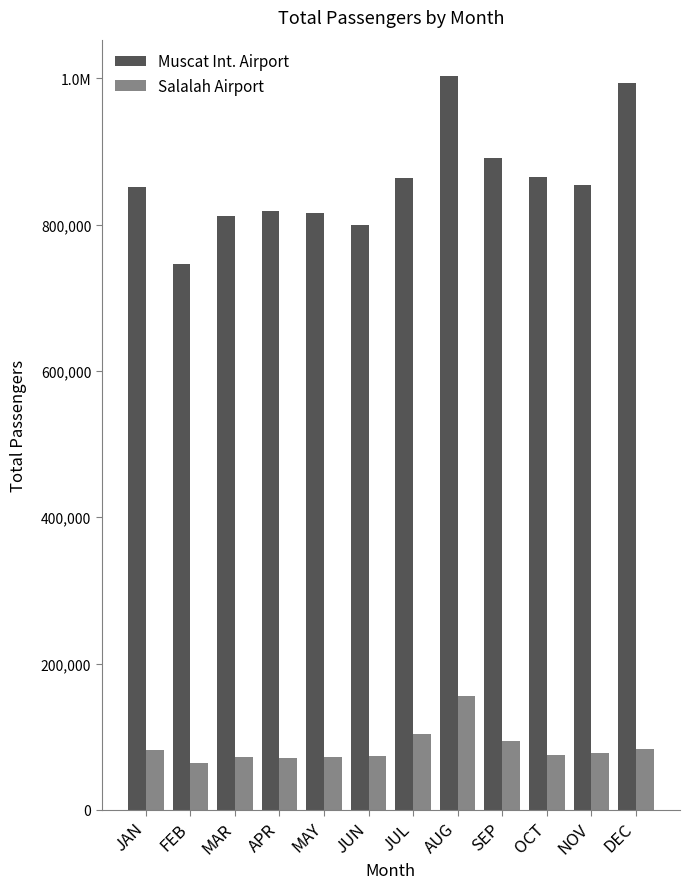

Are the bars horizontal?

No